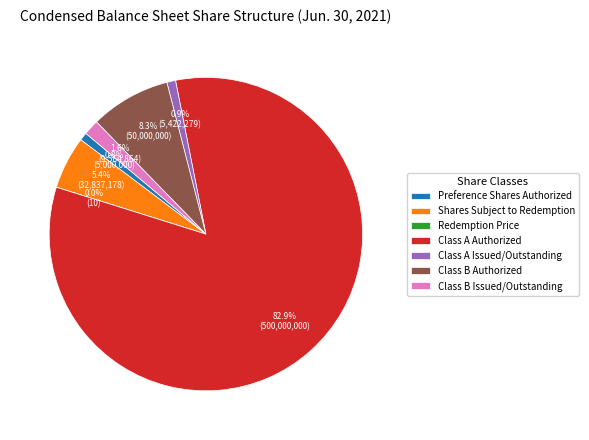

True or false: Redemption Price accounts for 0% of the total.

True